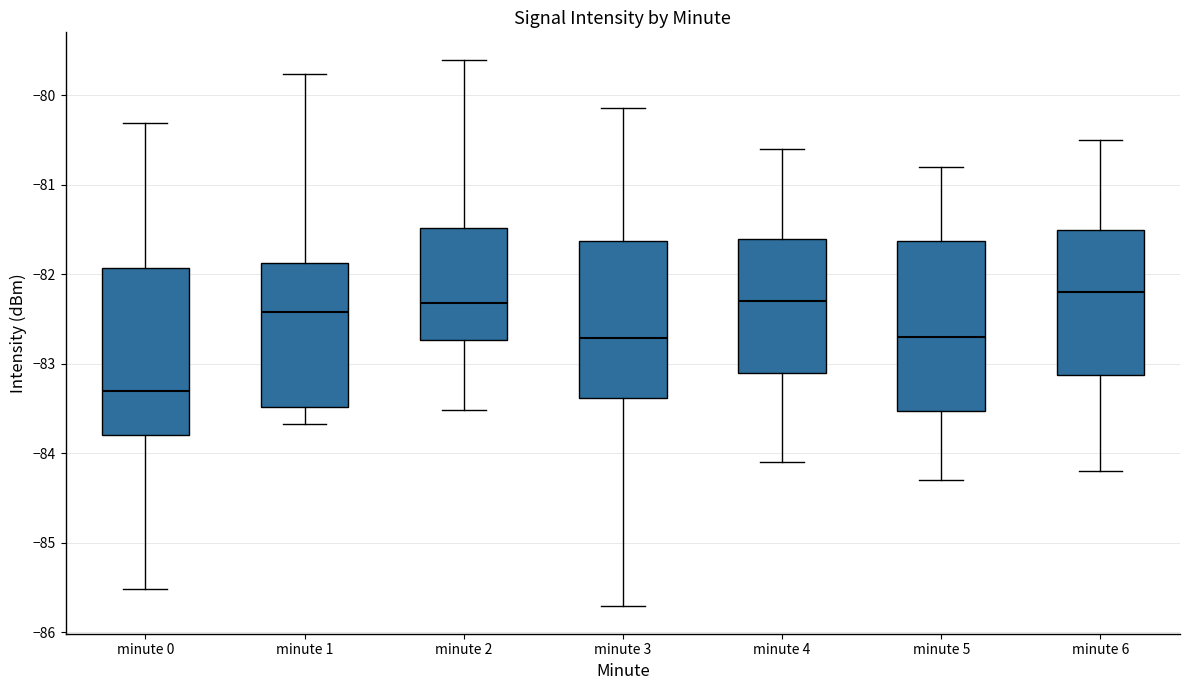

Where is the upper edge of the box for minute 2 on the y-axis? The values are not printed on the chart, so give them approximately, as read against the axis.

-81.5